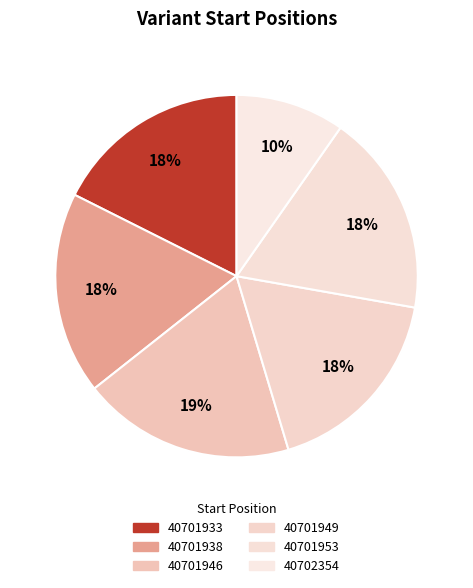

To the nearest percent, what is the difference between the 40701938 and 40701946 slice percentages?

1%